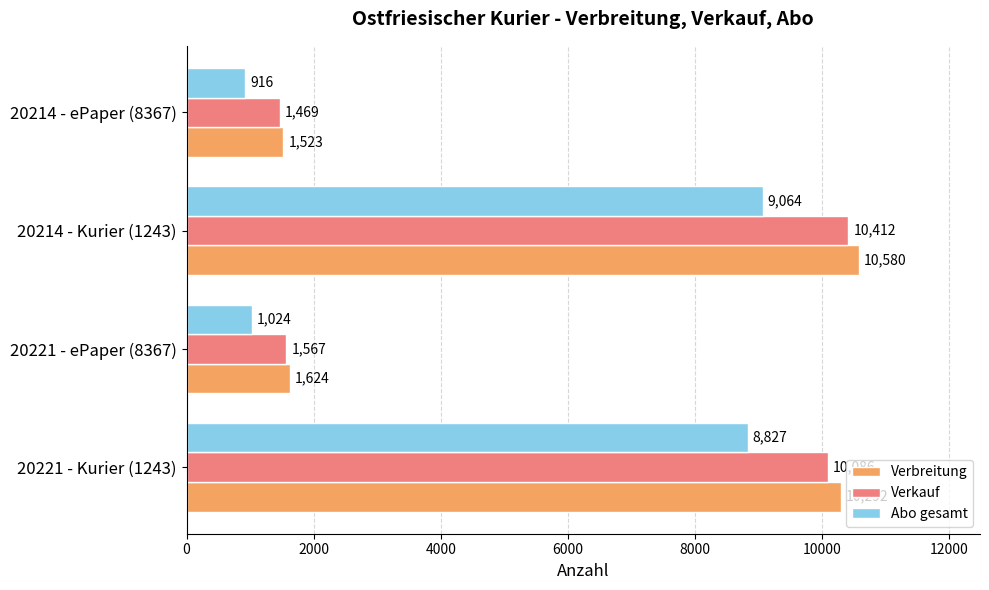

Rank the series by their maximum value, from highest to lowest.

Verbreitung, Verkauf, Abo gesamt